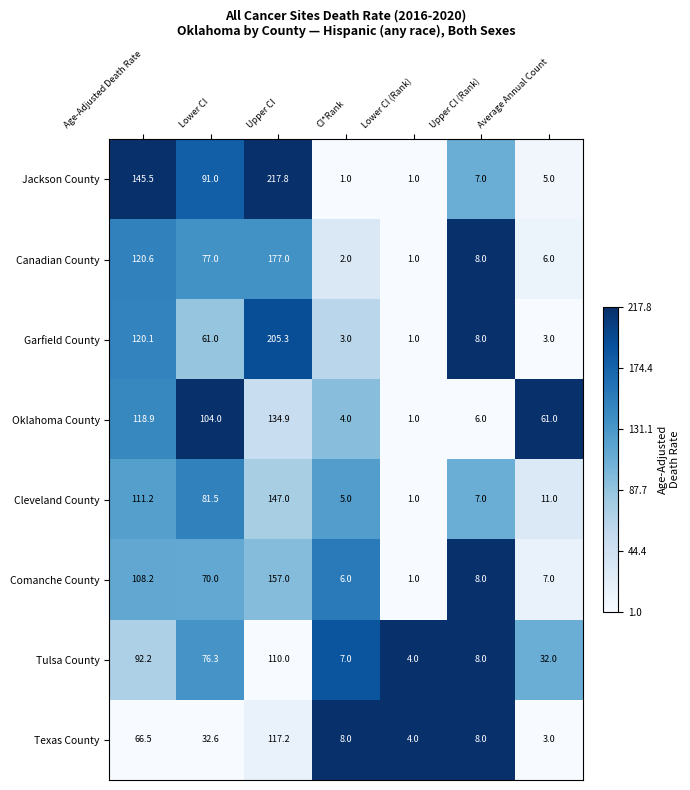

Which series has the largest total across all categories?

Jackson County